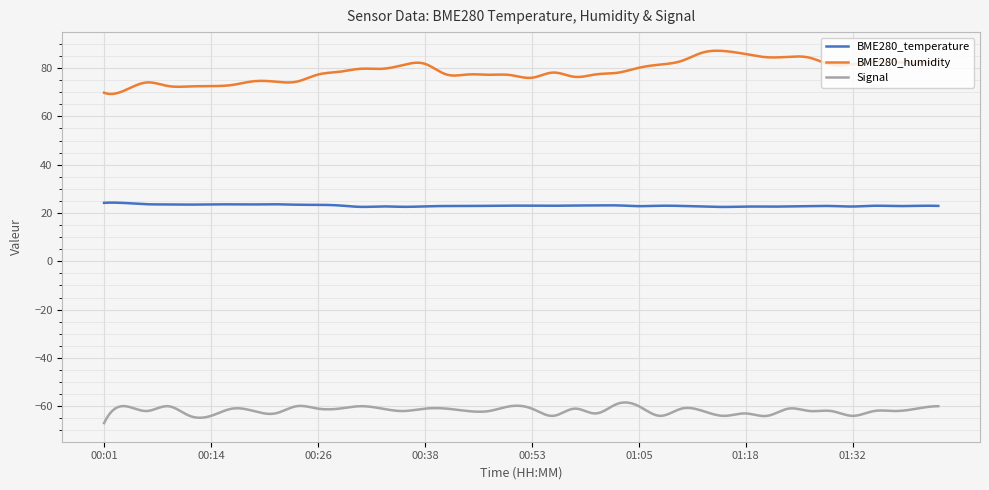

What is the difference between the second highest and minimum values in the BME280_temperature series?

1.8